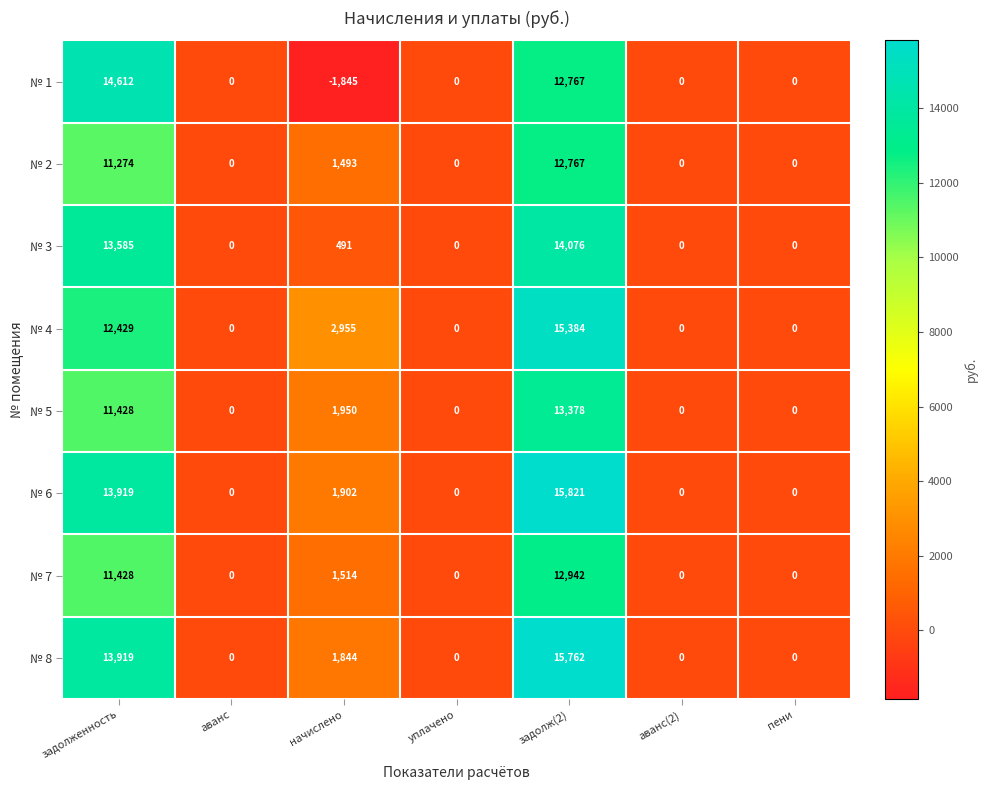

Between задолженность and аванс(2), which series saw the biggest shift?

№ 1